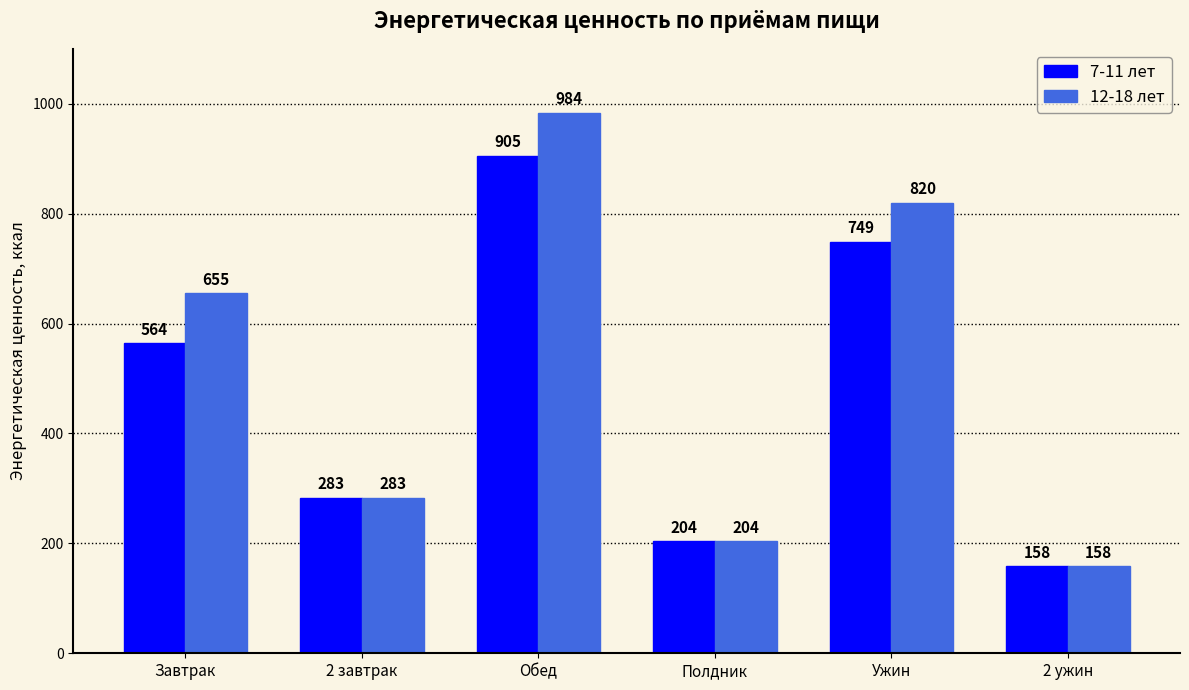

How many bars are there in each group?

2